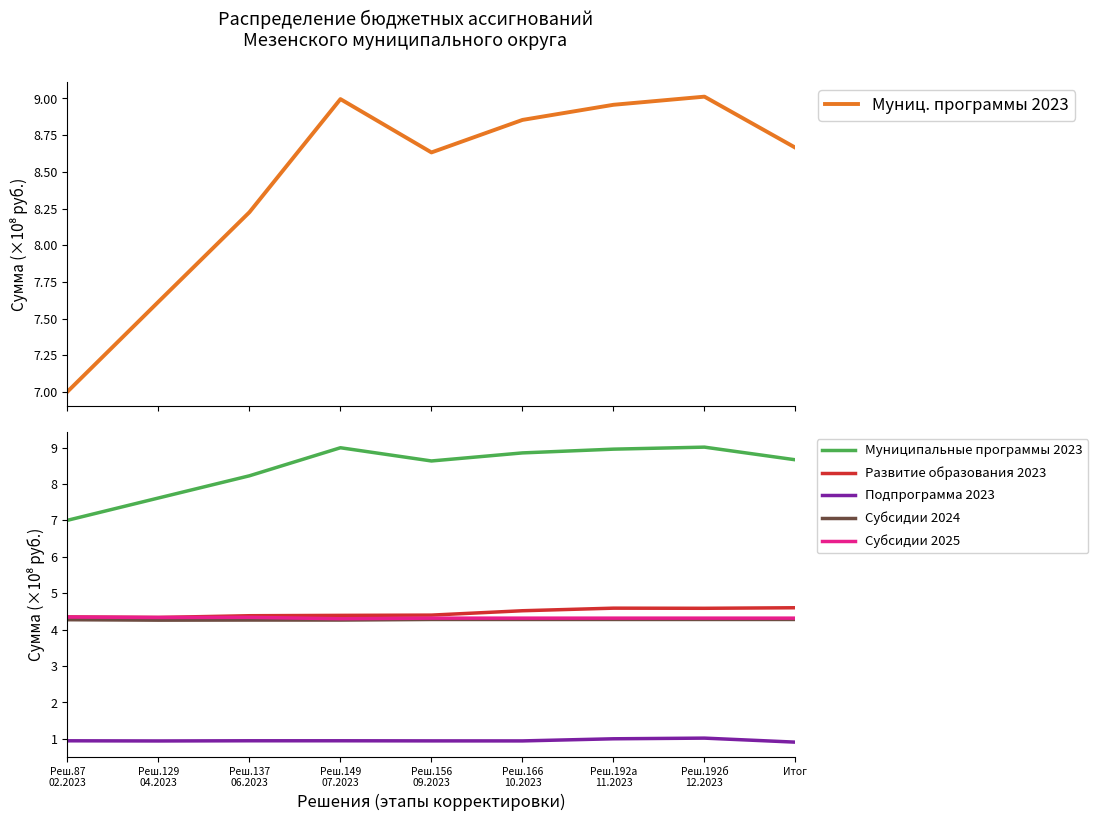

Reading right to left, extract all data points from this chart.

Муниц. программы 2023: 8.7	9.0	9.0	8.9	8.6	9.0	8.2	7.6	7.0
Муниципальные программы 2023: 8.7	9.0	9.0	8.9	8.6	9.0	8.2	7.6	7.0
Развитие образования 2023: 4.6	4.6	4.6	4.5	4.4	4.4	4.4	4.3	4.3
Подпрограмма 2023: 0.9	1.0	1.0	0.9	0.9	0.9	0.9	0.9	0.9
Субсидии 2024: 4.3	4.3	4.3	4.3	4.3	4.3	4.3	4.3	4.3
Субсидии 2025: 4.3	4.3	4.3	4.3	4.3	4.3	4.3	4.3	4.3